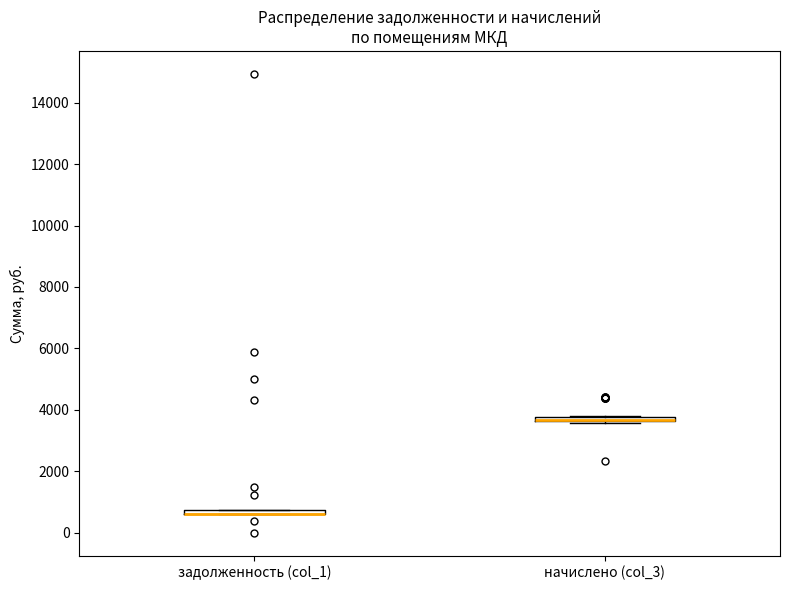

Where is the upper edge of the box for начислено (col_3) on the y-axis? The values are not printed on the chart, so give them approximately, as read against the axis.

3800